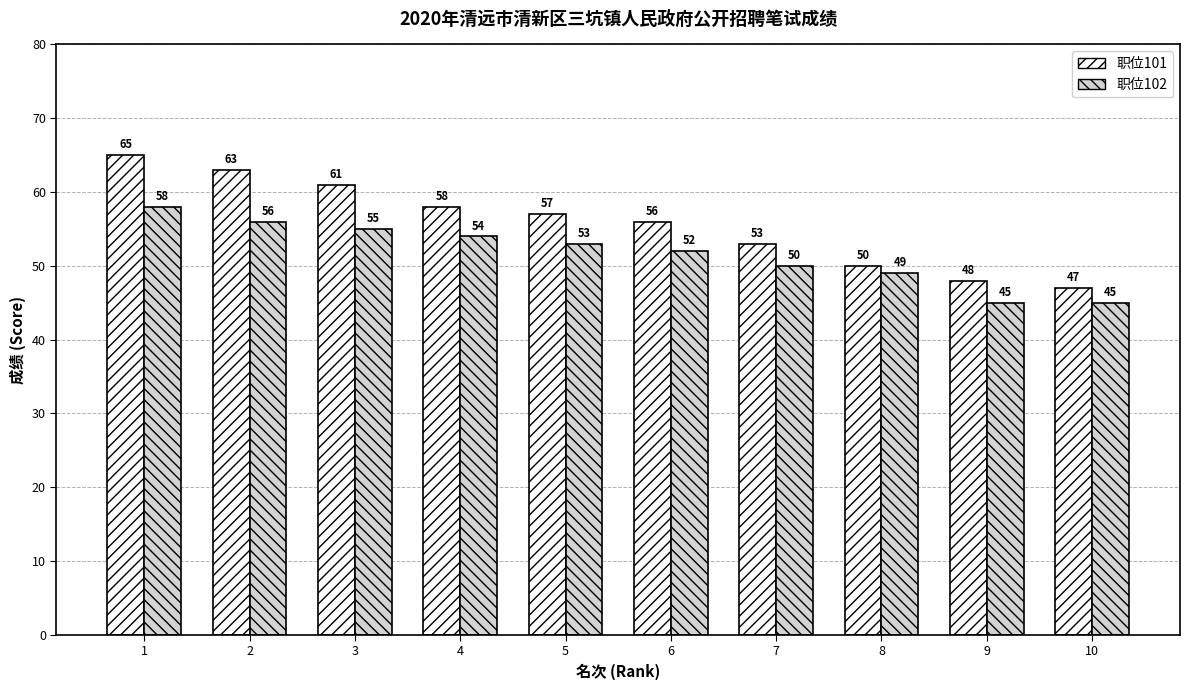

How many 职位101 values are between 50 and 61?

6